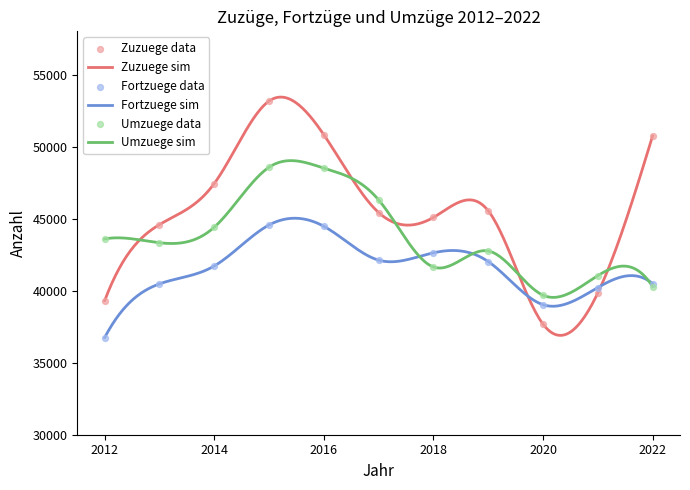

What is the total value across all series at 2012?

119642